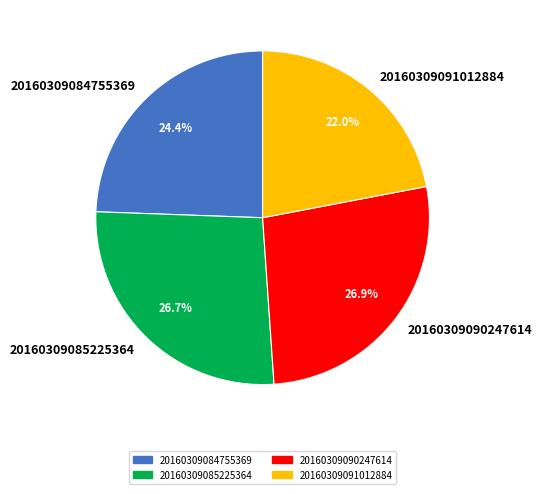

To the nearest percent, what is the average slice percentage?

25%